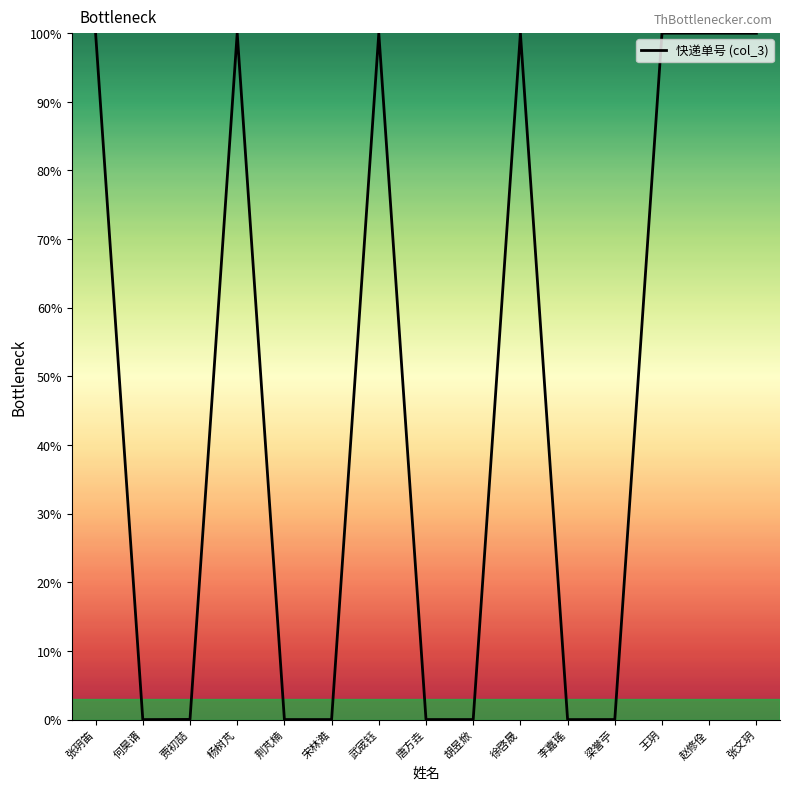

What is the maximum value shown in the chart?

100.0